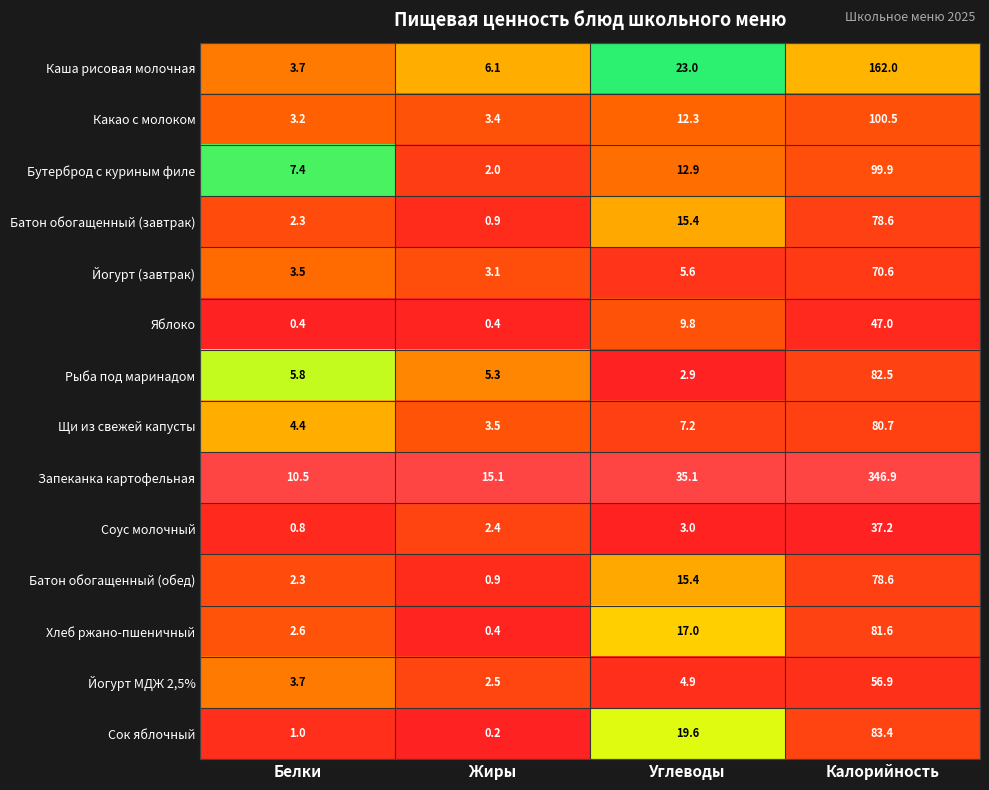

At which label does Каша рисовая молочная reach its peak?

Калорийность